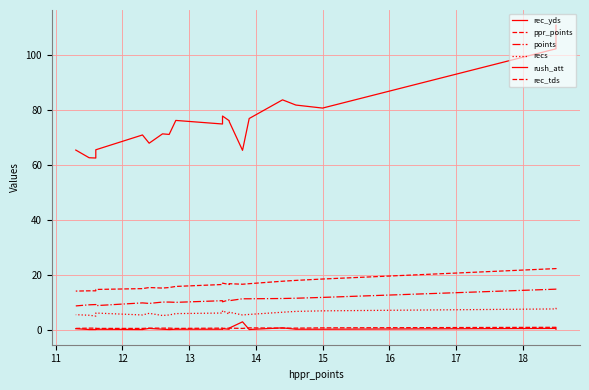

List the series in order of their peak value, lowest first.

rec_tds, rush_att, recs, points, ppr_points, rec_yds